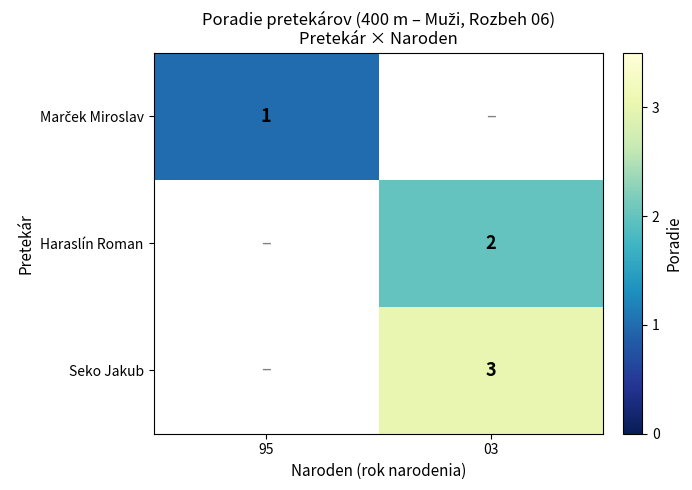

Is it true that Haraslín Roman equals 3 at 03?

False